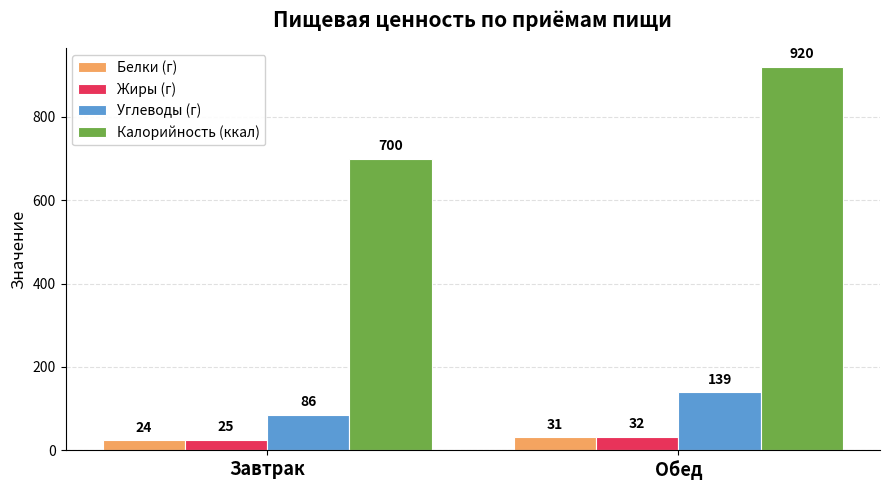

At which label is Жиры (г) closest to 28?

Завтрак